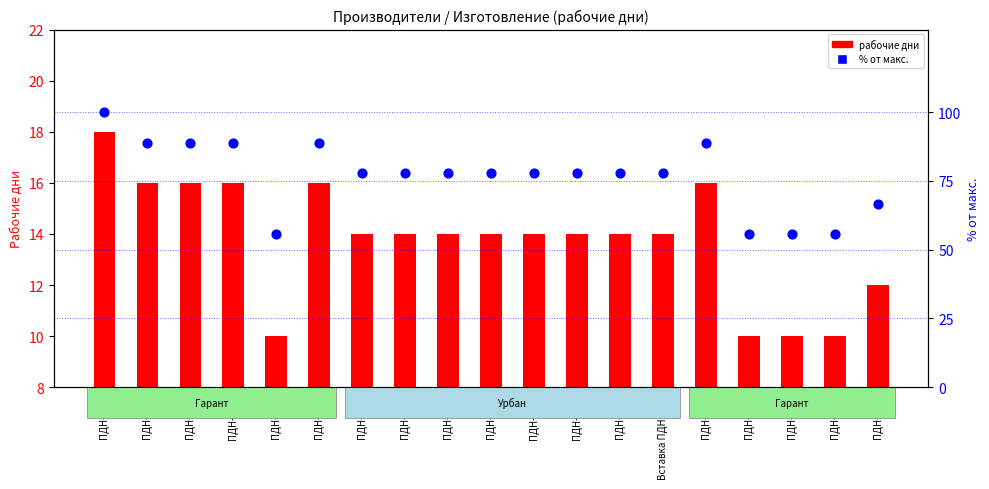

Which series contains the lowest Y value?

рабочие дни